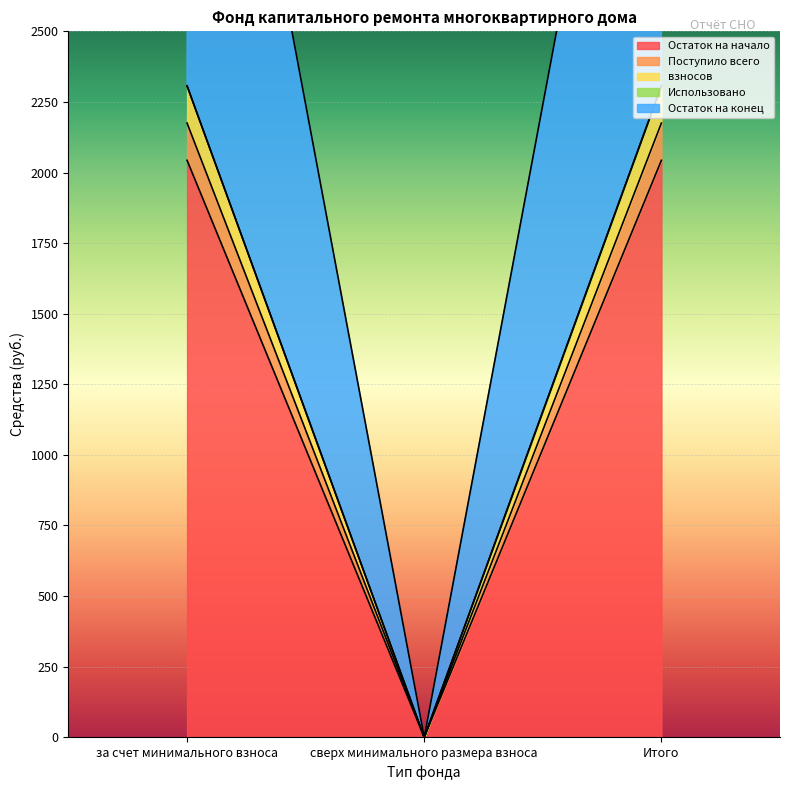

What is the difference between the Остаток на конец values at сверх минимального размера взноса and за счет минимального взноса?

2306.9